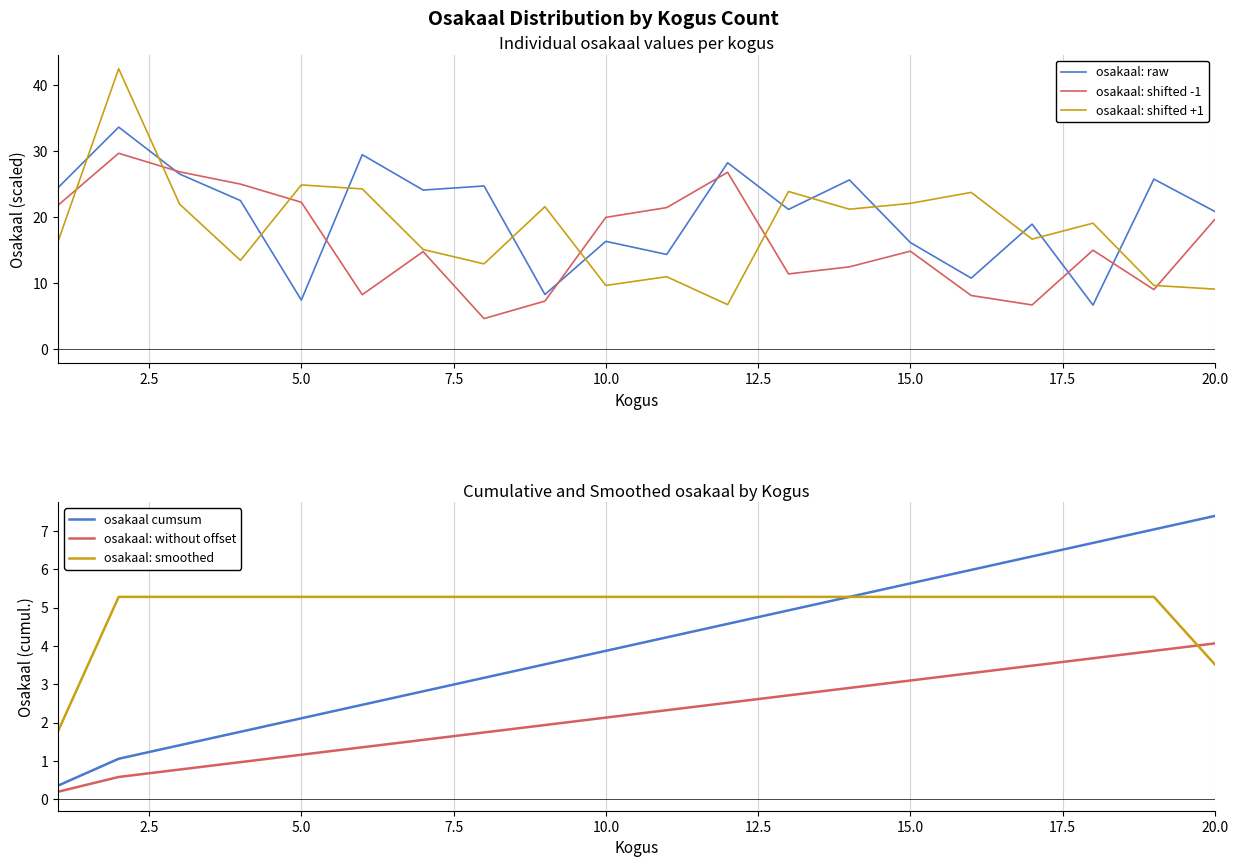

True or false: osakaal cumsum has a value of 3.9 at 10.0.

True